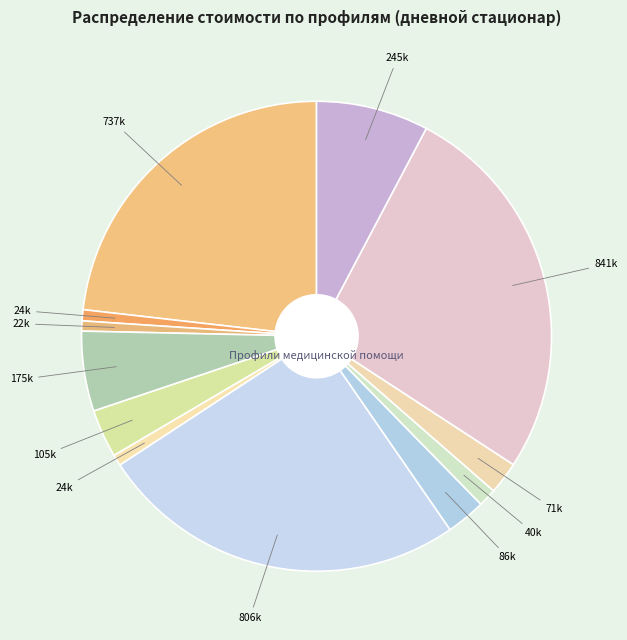

Does any single category account for the majority?

No